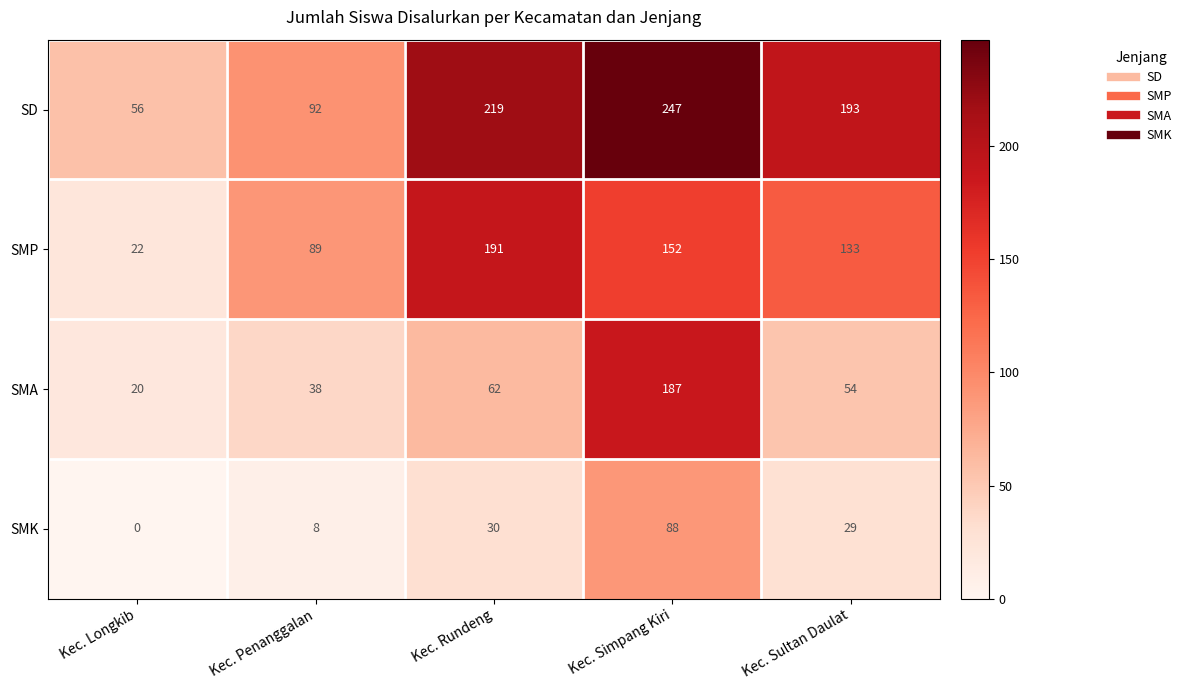

Reading right to left, extract all data points from this chart.

SD: Kec. Sultan Daulat=193	Kec. Simpang Kiri=247	Kec. Rundeng=219	Kec. Penanggalan=92	Kec. Longkib=56
SMP: Kec. Sultan Daulat=133	Kec. Simpang Kiri=152	Kec. Rundeng=191	Kec. Penanggalan=89	Kec. Longkib=22
SMA: Kec. Sultan Daulat=54	Kec. Simpang Kiri=187	Kec. Rundeng=62	Kec. Penanggalan=38	Kec. Longkib=20
SMK: Kec. Sultan Daulat=29	Kec. Simpang Kiri=88	Kec. Rundeng=30	Kec. Penanggalan=8	Kec. Longkib=0